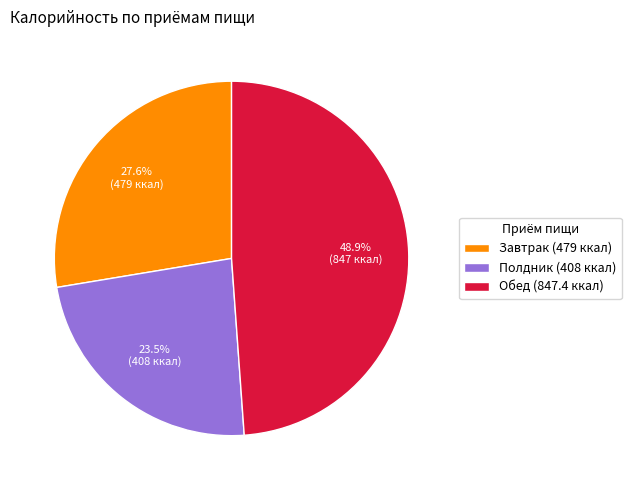

True or false: Завтрак accounts for 28% of the total.

True